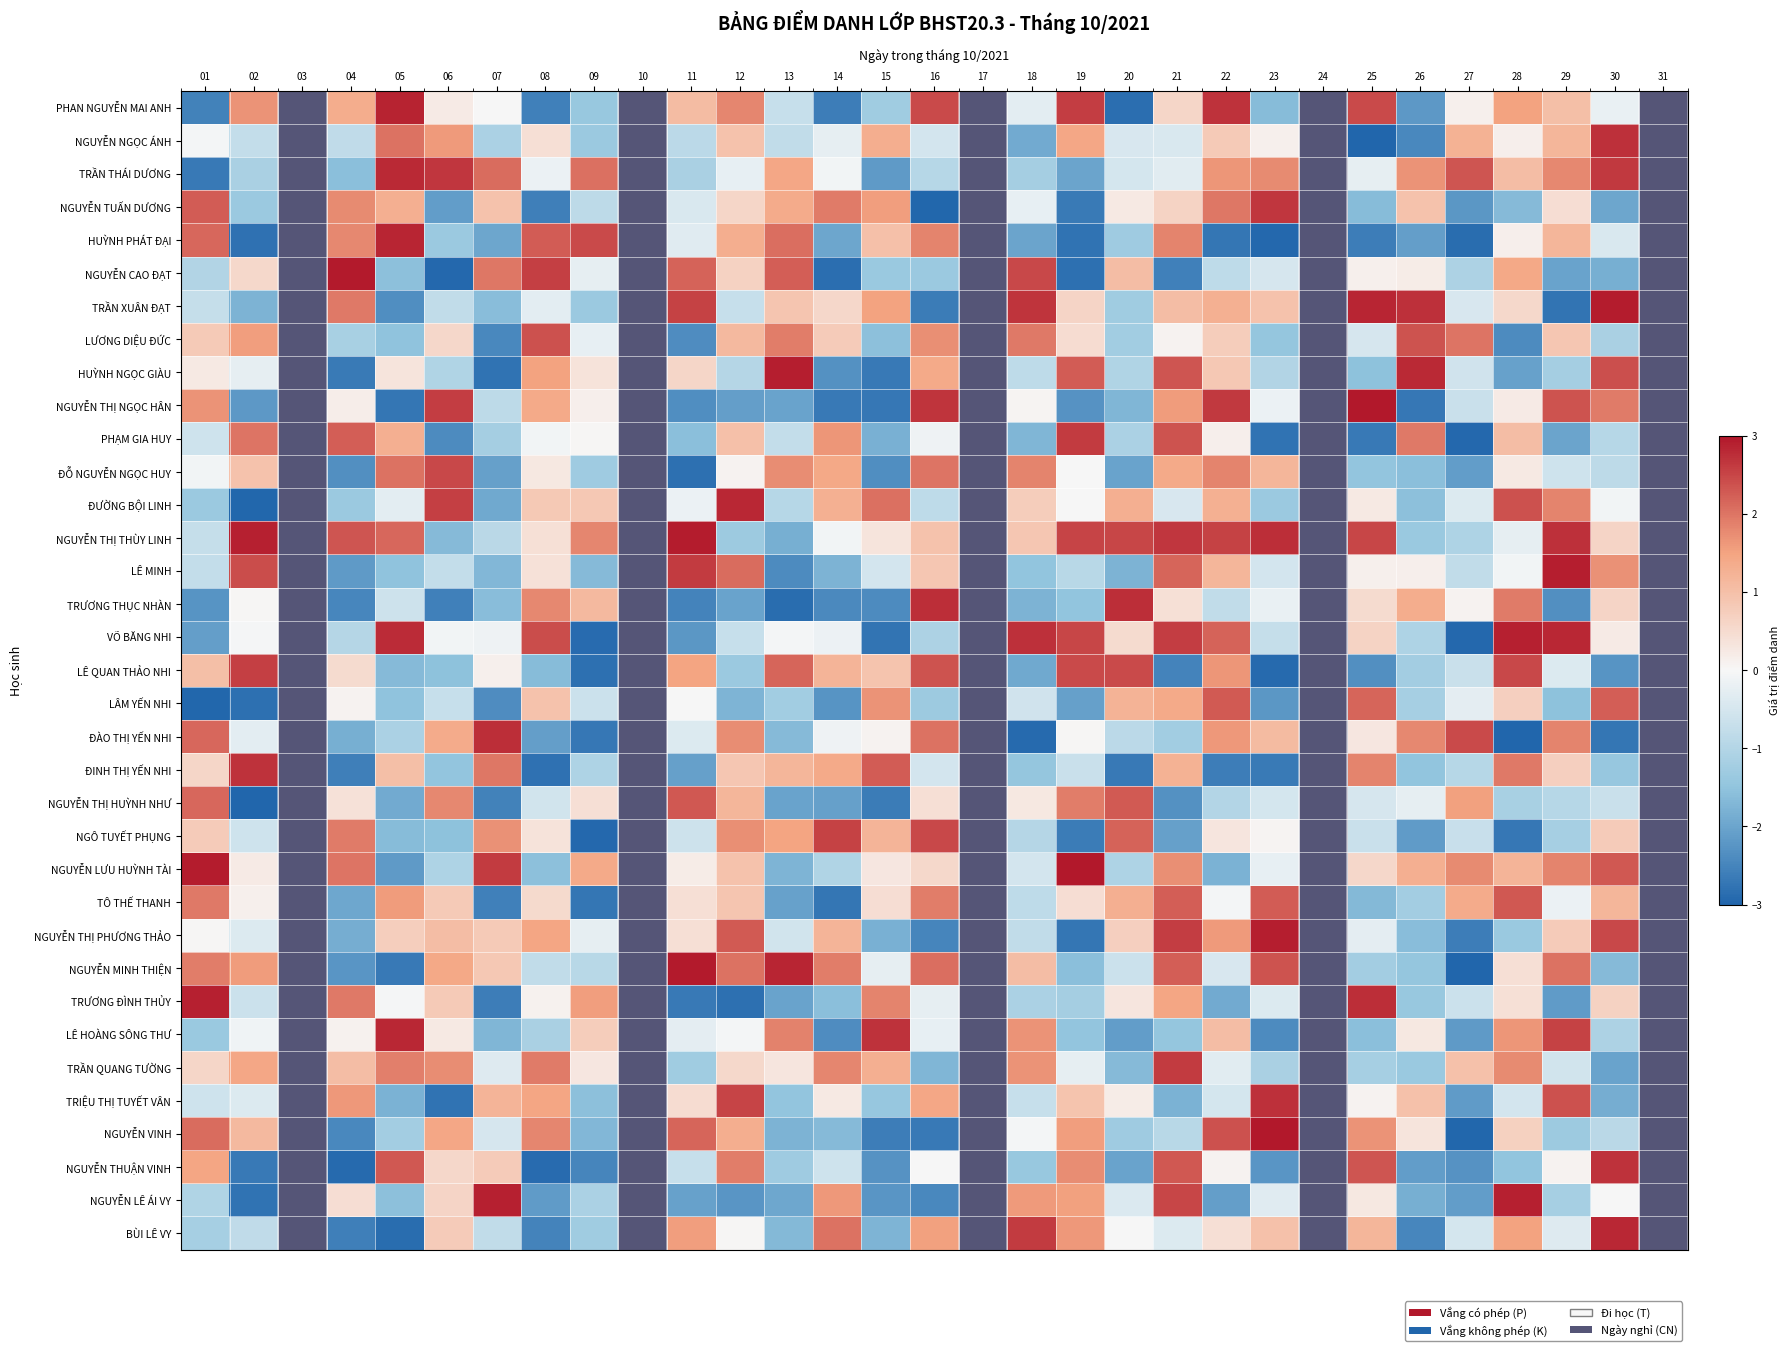

At 04, list the series in order from largest to smallest.

NGUYỄN CAO ĐẠT, NGUYỄN THỊ THÙY LINH, PHẠM GIA HUY, NGUYỄN LƯU HUỲNH TÀI, TRẦN XUÂN ĐẠT, TRƯƠNG ĐÌNH THỦY, NGÔ TUYẾT PHỤNG, HUỲNH PHÁT ĐẠI, NGUYỄN TUẤN DƯƠNG, TRIỆU THỊ TUYẾT VÂN, PHAN NGUYỄN MAI ANH, TRẦN QUANG TƯỜNG, LÊ QUAN THẢO NHI, NGUYỄN LÊ ÁI VY, NGUYỄN THỊ HUỲNH NHƯ, NGUYỄN THỊ NGỌC HÂN, LÊ HOÀNG SÔNG THƯ, LÂM YẾN NHI, NGUYỄN NGỌC ÁNH, VÕ BĂNG NHI, LƯƠNG DIỆU ĐỨC, ĐƯỜNG BỘI LINH, TRẦN THÁI DƯƠNG, ĐÀO THỊ YẾN NHI, NGUYỄN THỊ PHƯƠNG THẢO, TÔ THẾ THANH, LÊ MINH, NGUYỄN MINH THIỆN, ĐỖ NGUYỄN NGỌC HUY, NGUYỄN VINH, TRƯƠNG THỤC NHÀN, ĐINH THỊ YẾN NHI, BÙI LÊ VY, HUỲNH NGỌC GIÀU, NGUYỄN THUẬN VINH